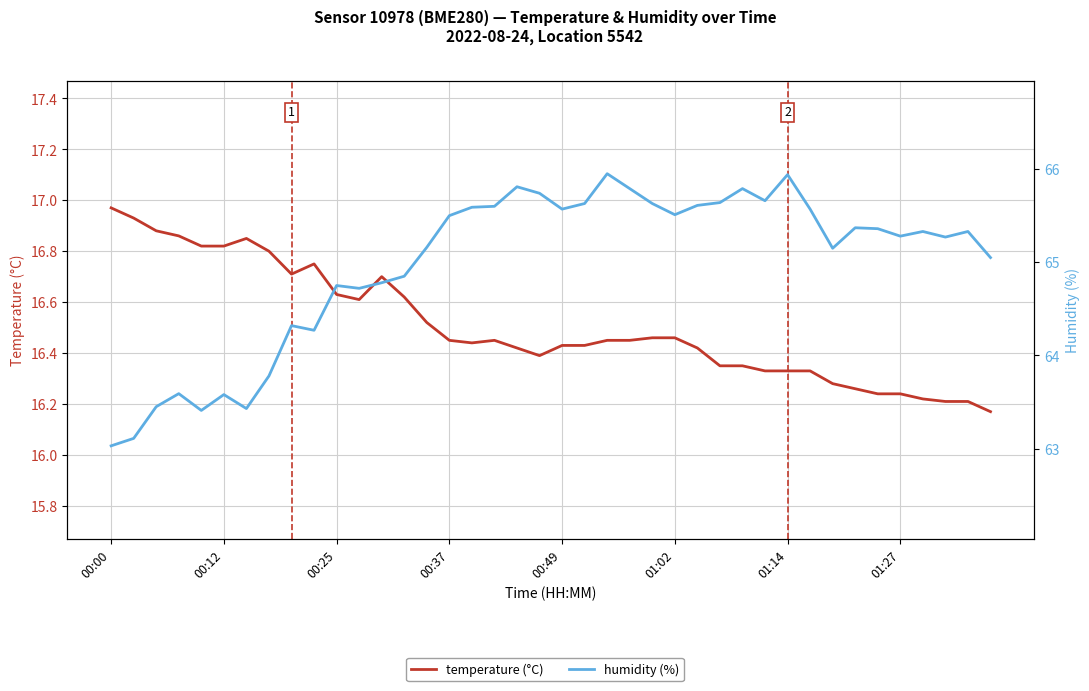

True or false: temperature (°C) and humidity (%) cross at least once.

False